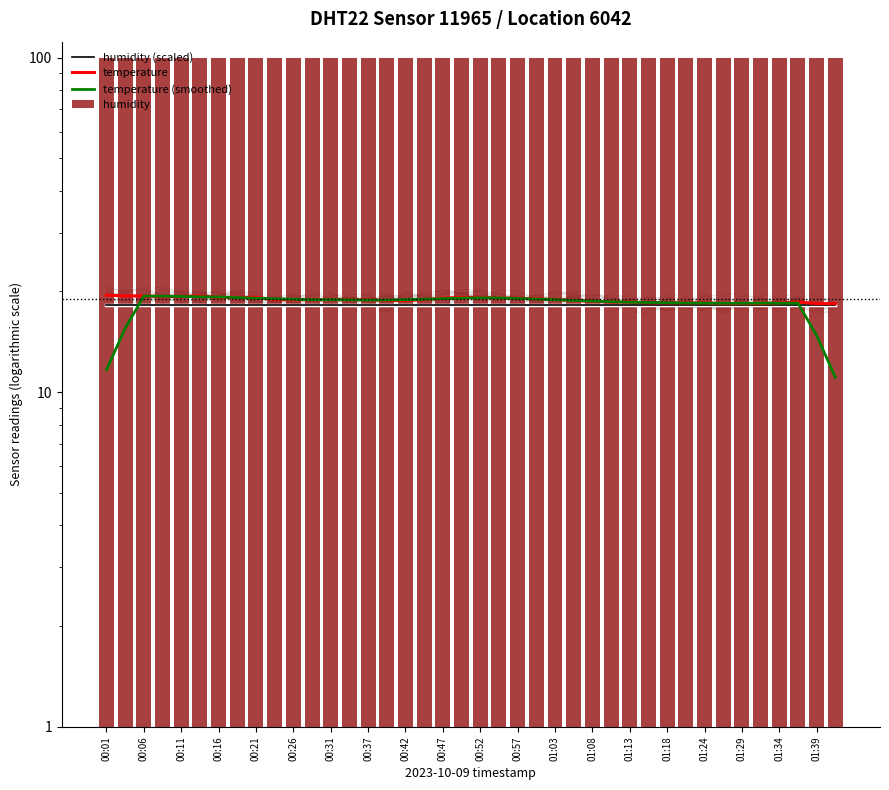

Is it true that temperature equals 19.2 at 01:39?

True